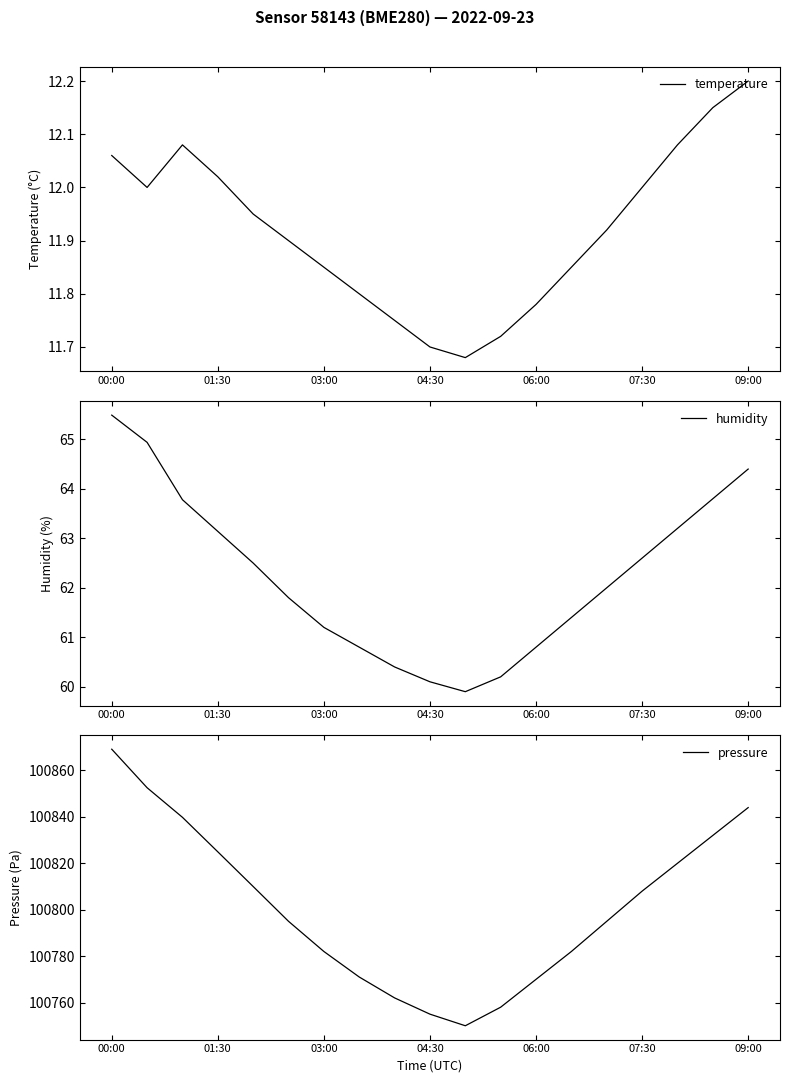

What is the average value of the pressure series?

100801.1